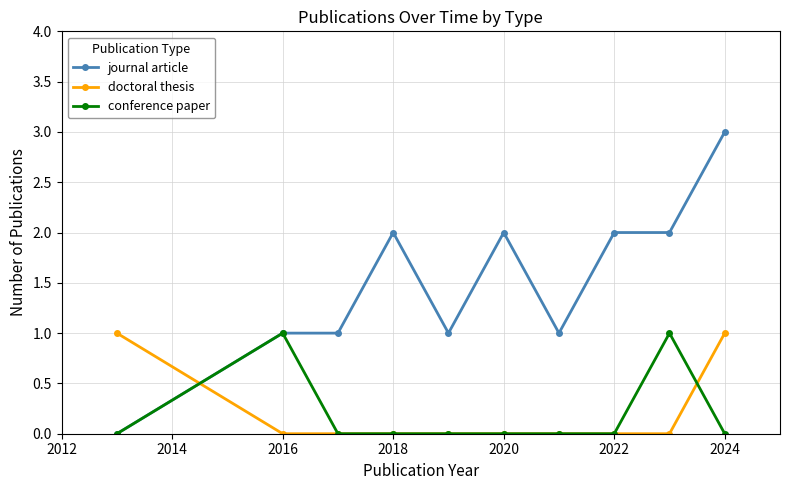

How many times do journal article and doctoral thesis cross each other?

1